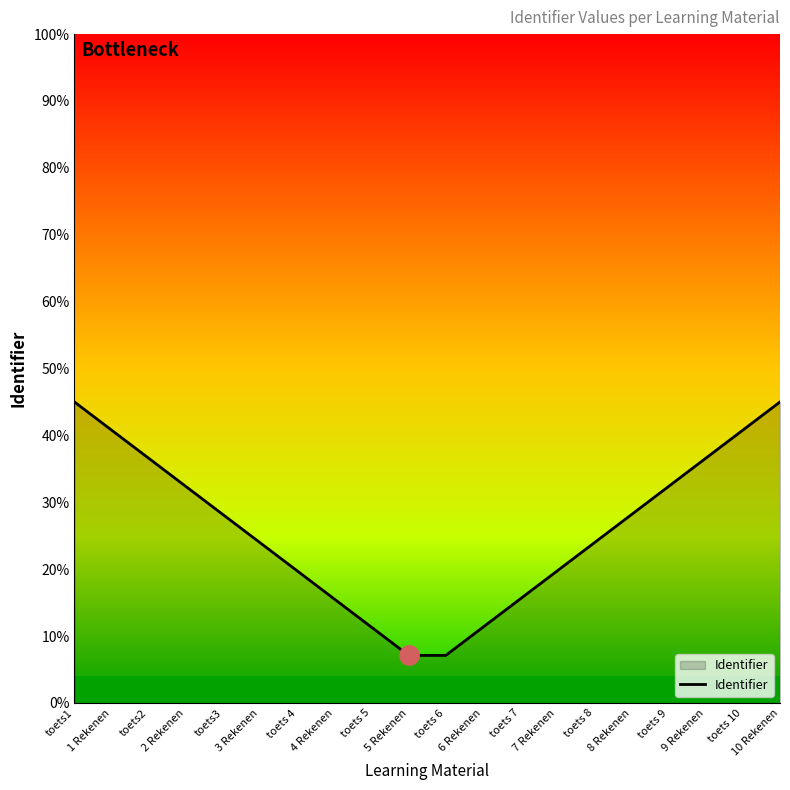

What position from the right is 4 Rekenen?

13